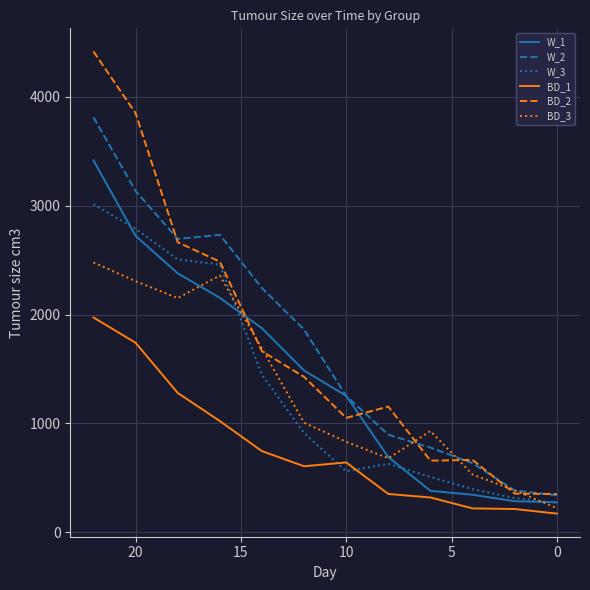

What is the value of the W_3 point at the 12th from the left?

271.5